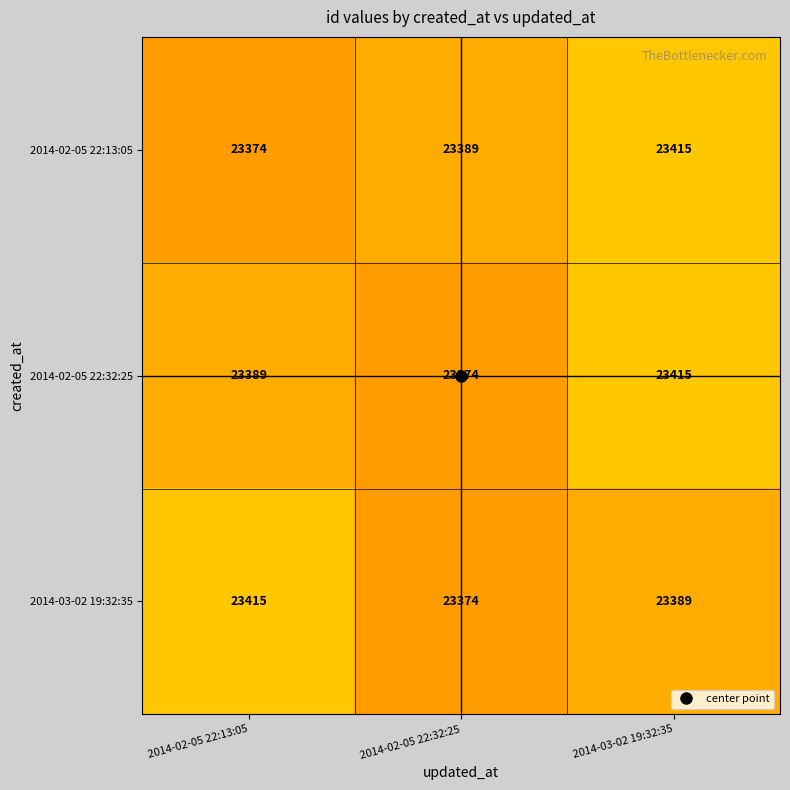

What is the total value across all series at 2014-03-02 19:32:35?

70219